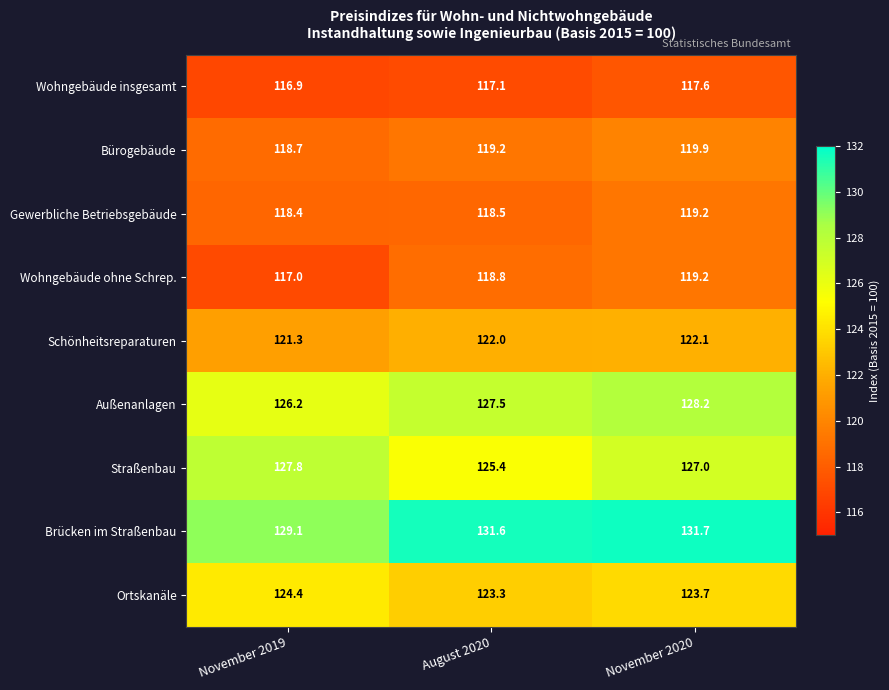

Which series has the largest range (max minus min)?

Brücken im Straßenbau